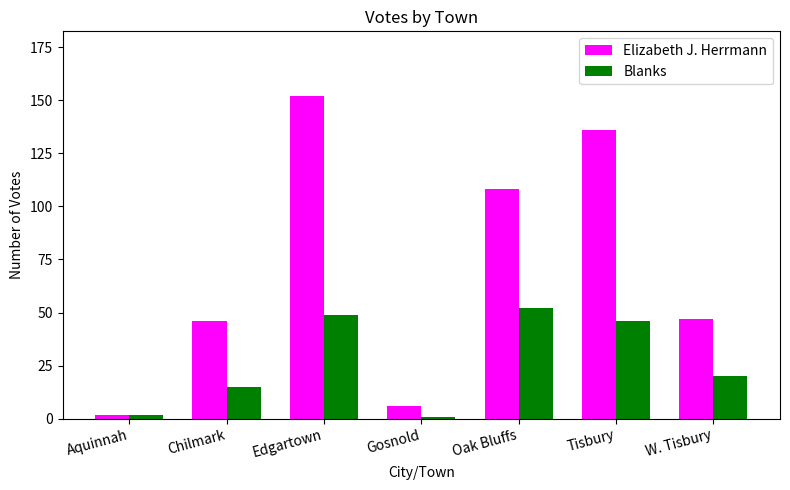

What is the label of the 1st bar from the left?

Aquinnah